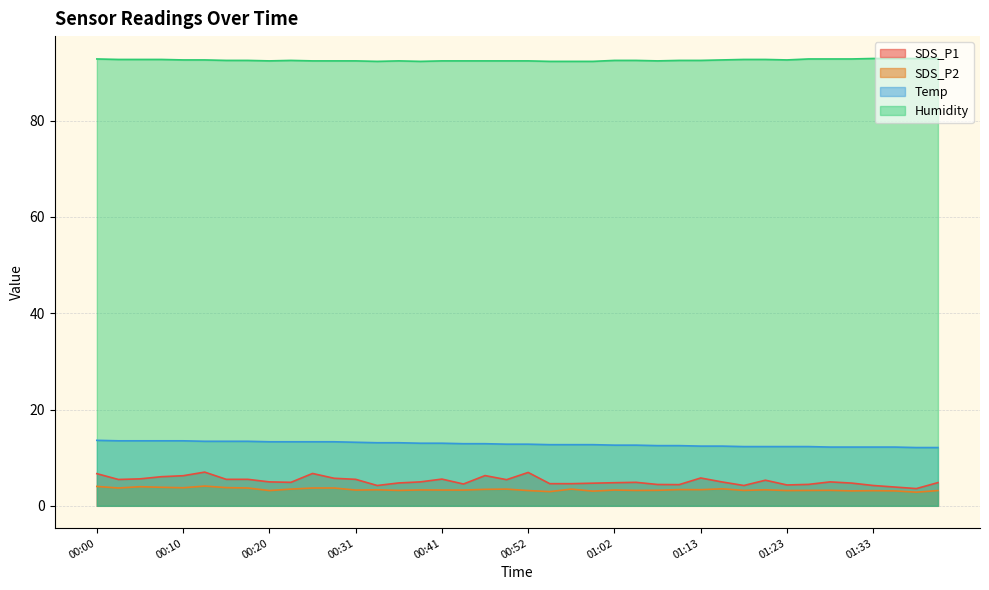

List the labels in order of SDS_P2 value, smallest first.

01:38, 00:54, 01:00, 01:31, 01:36, 01:33, 00:20, 00:52, 01:23, 01:41, 00:36, 01:05, 01:18, 01:26, 01:08, 01:29, 00:31, 00:44, 00:41, 01:02, 00:39, 00:33, 01:21, 01:13, 01:10, 00:46, 00:23, 00:49, 00:57, 01:16, 00:02, 00:18, 00:26, 00:28, 00:10, 00:15, 00:07, 00:05, 00:00, 00:12